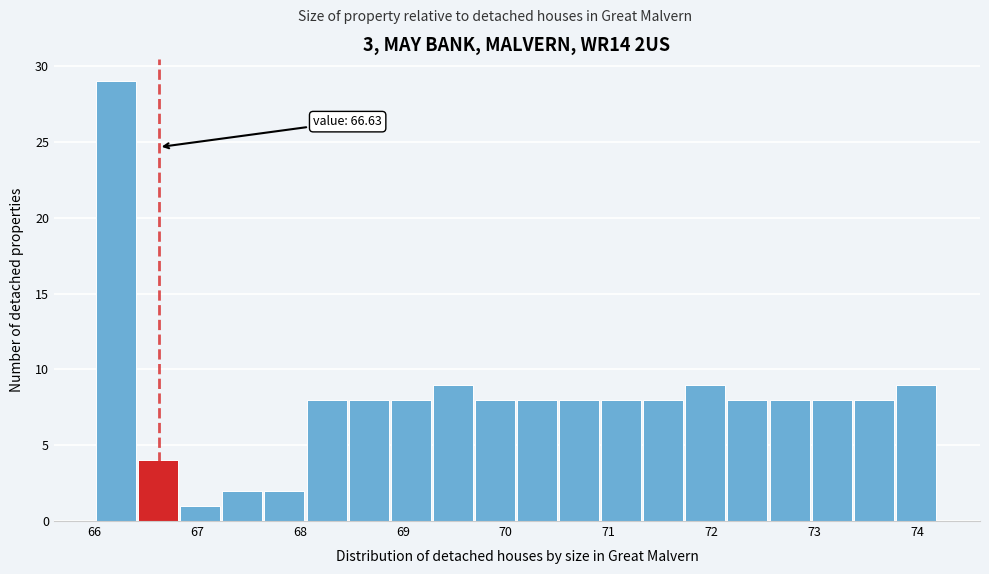

Over which range of the x-axis is the bar tallest?

66.0 to 66.4